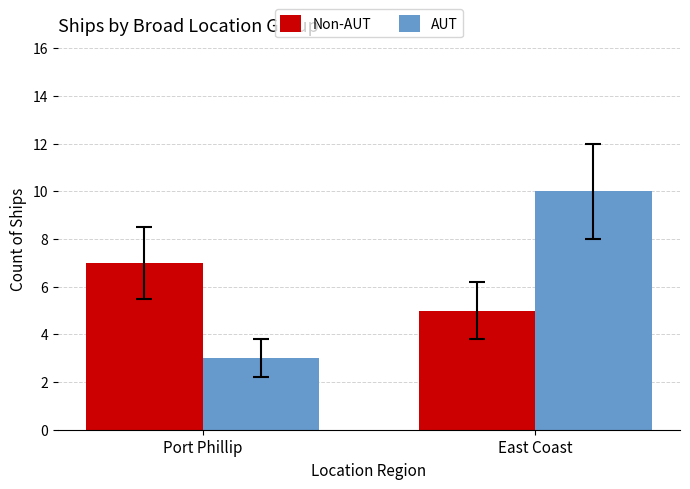

What is the value of the Non-AUT bar at the 2nd from the left?

5